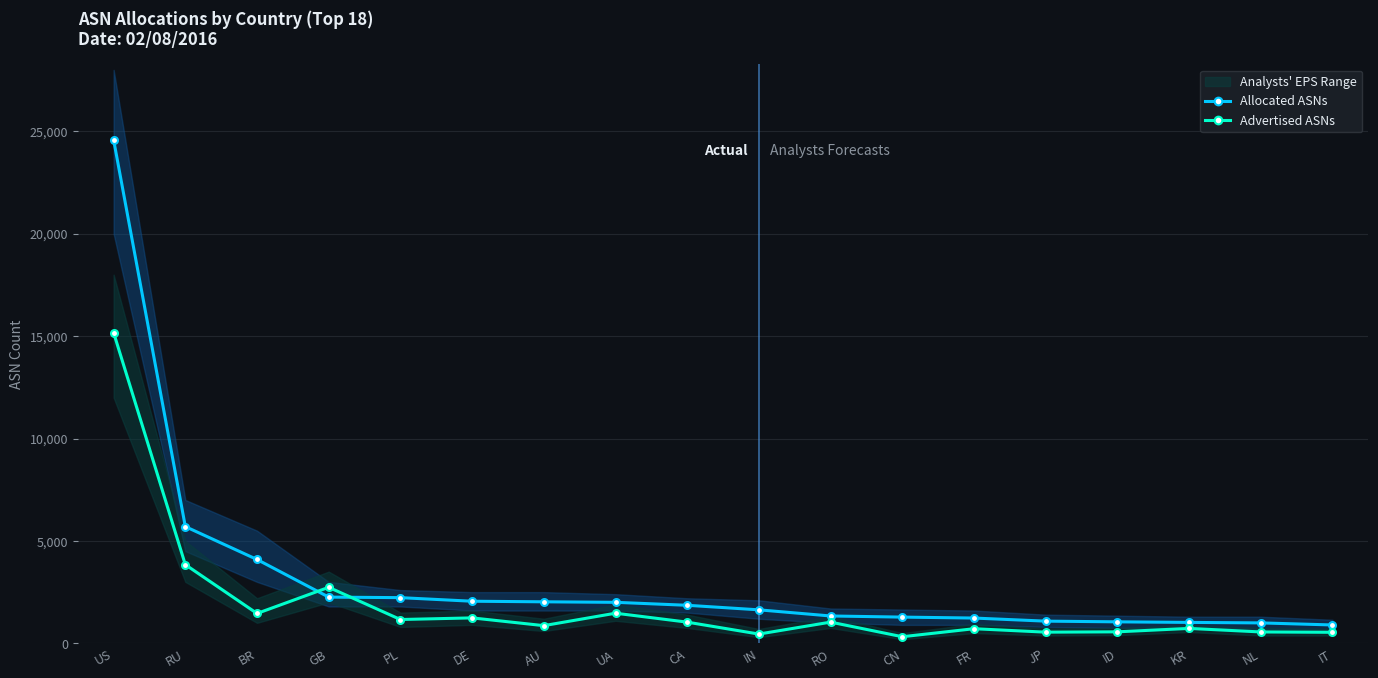

Which label corresponds to the smallest value in the chart?

CN